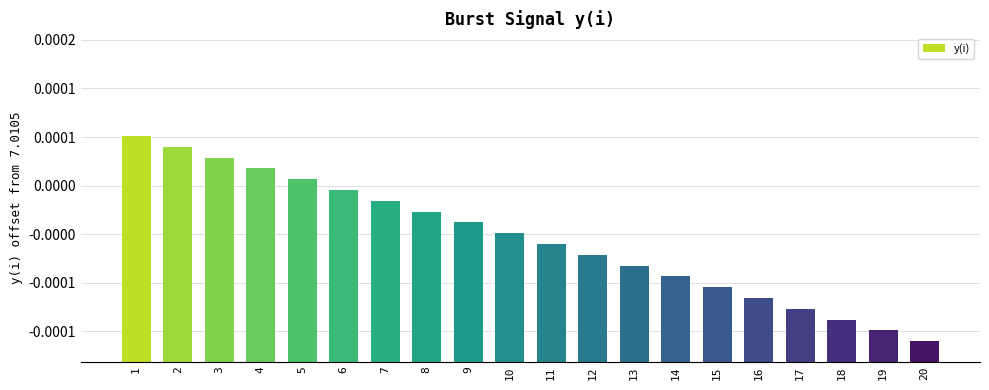

Are the bars horizontal?

No